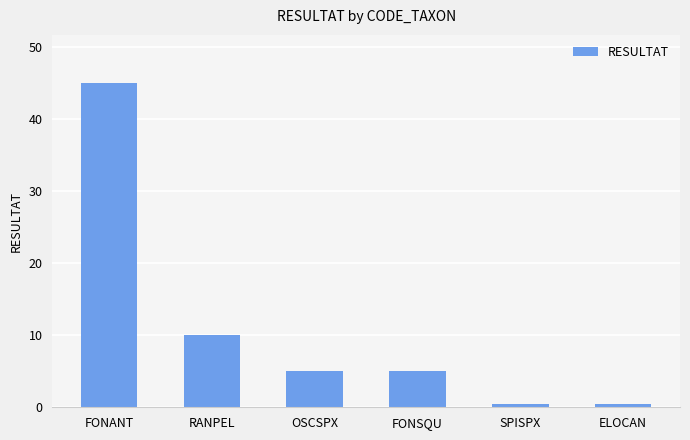

How many data points does each series have?

6